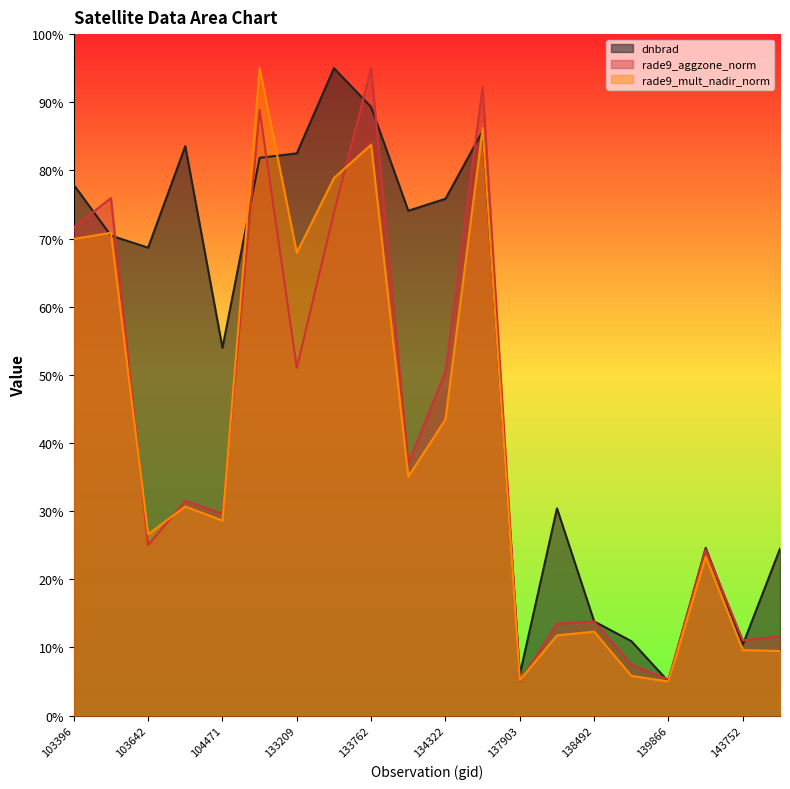

Reading left to right, extract all data points from this chart.

dnbrad: 103396=77.9	103515=70.4	103642=68.7	103988=83.6	104471=54.0	132847=81.8	133209=82.5	133404=95.0	133762=89.3	134138=74.1	134322=75.8	134687=85.8	137903=6.0	137916=30.4	138492=13.8	139283=10.9	139866=5.0	140059=24.6	143752=10.4	144149=24.5
rade9_aggzone_norm: 103396=71.7	103515=75.9	103642=25.0	103988=31.5	104471=29.6	132847=88.9	133209=51.0	133404=73.8	133762=95.0	134138=37.0	134322=50.4	134687=92.3	137903=5.0	137916=13.5	138492=13.8	139283=7.5	139866=5.3	140059=24.4	143752=11.0	144149=11.7
rade9_mult_nadir_norm: 103396=69.9	103515=70.8	103642=26.6	103988=30.7	104471=28.6	132847=95.0	133209=67.9	133404=78.9	133762=83.8	134138=35.0	134322=43.5	134687=86.2	137903=5.2	137916=11.8	138492=12.3	139283=5.8	139866=5.0	140059=23.3	143752=9.6	144149=9.5